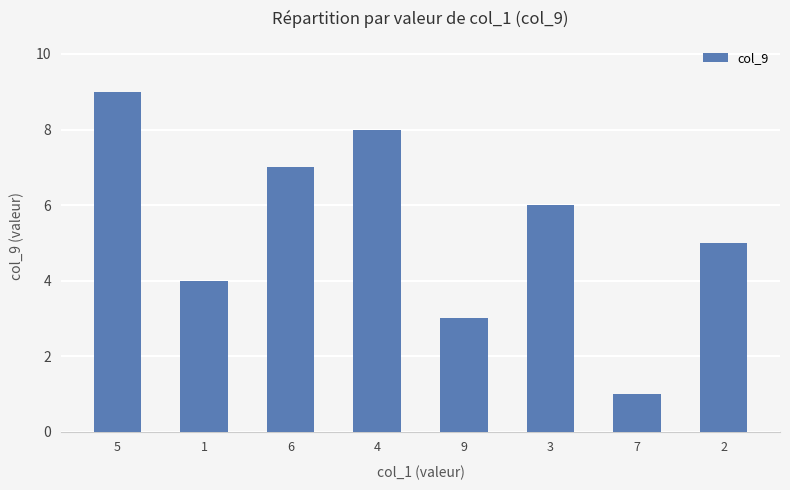

The chart shows a value of 0 at 7. True or false?

False